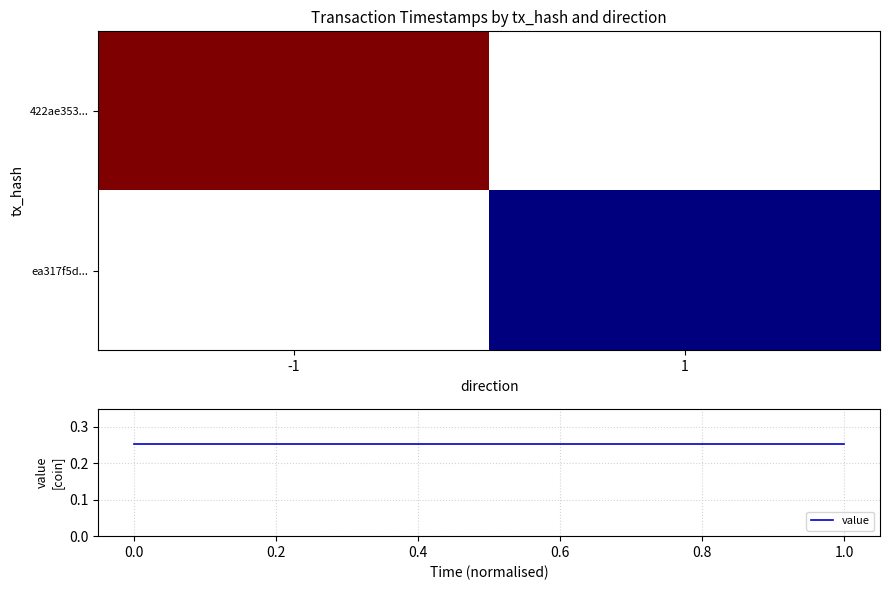

What is the maximum value shown in the chart?

1607453423.0